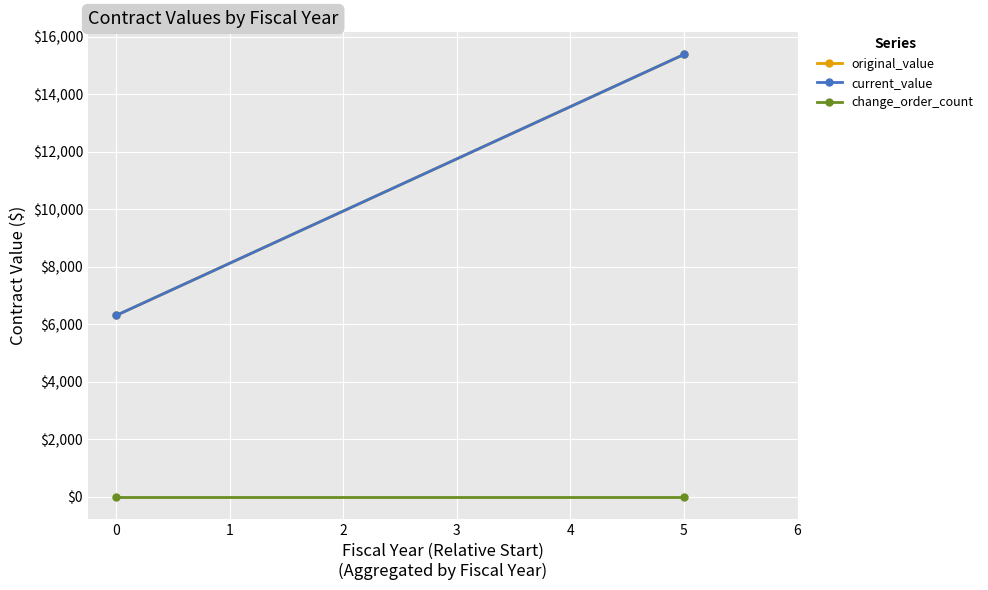

Which series has the largest total across all categories?

original_value